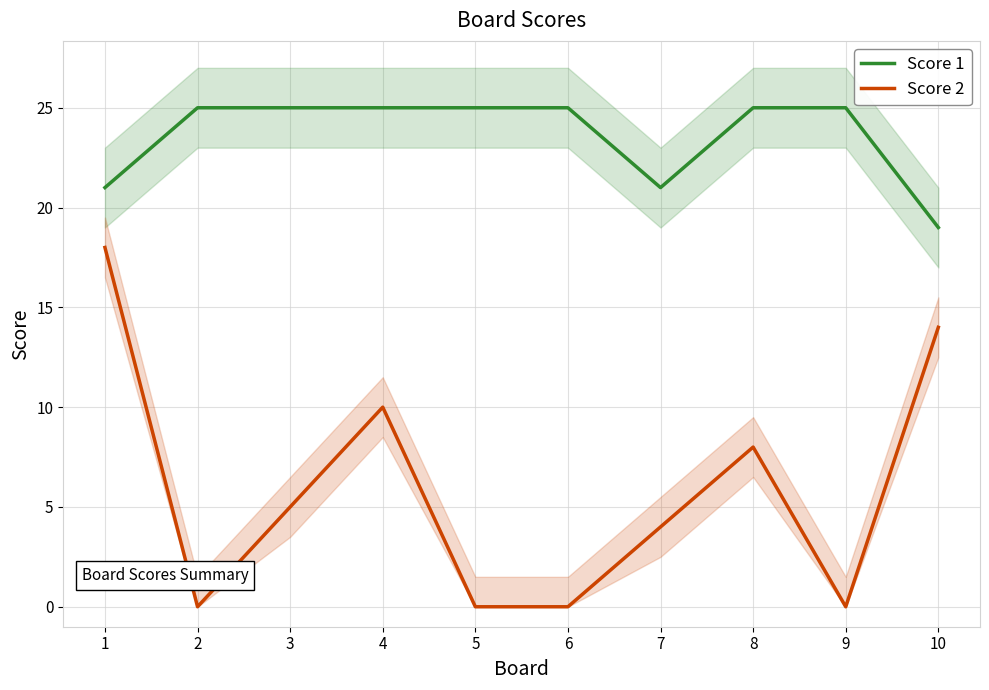

How many data points in Score 2 are above 5?

4